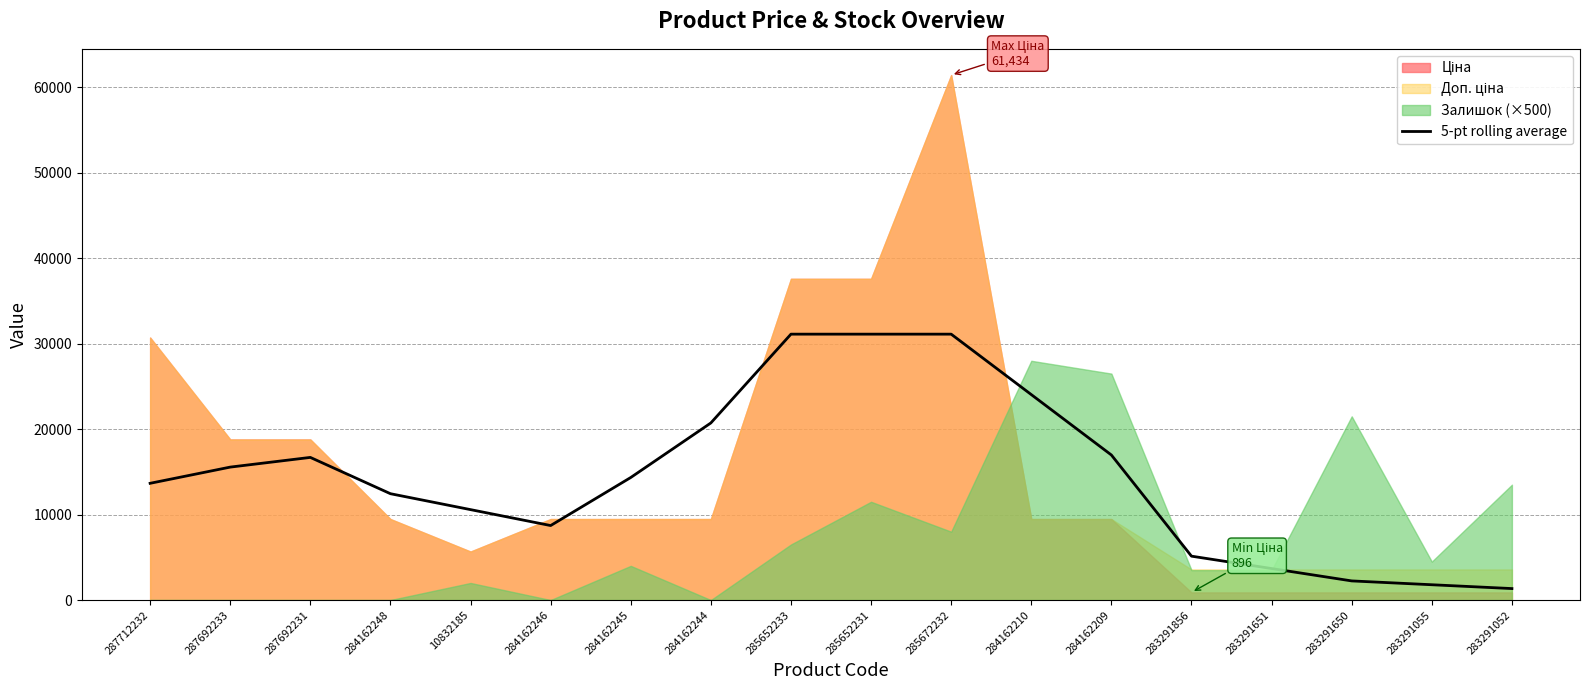

The value at 284162245 is 14341.5. True or false?

True